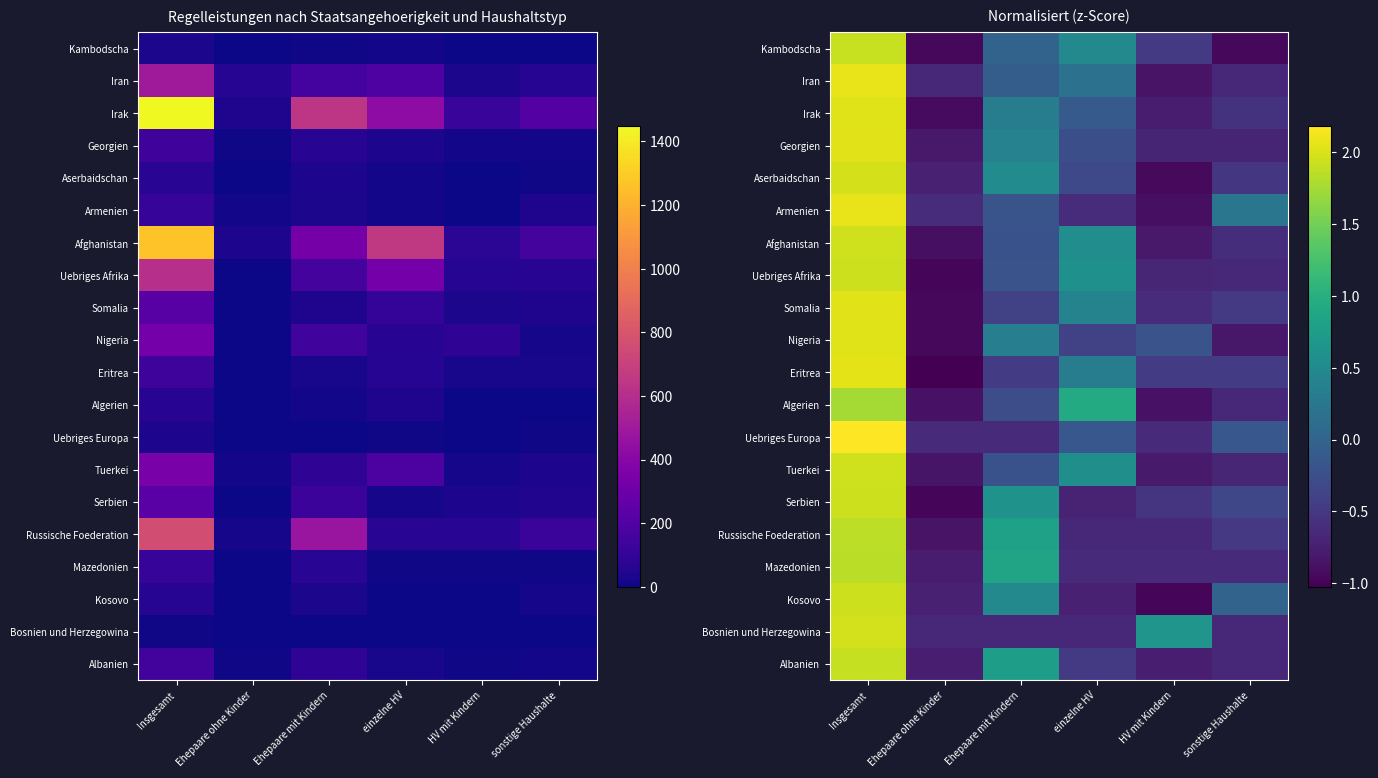

How many data points in Mazedonien are less than 0?

4